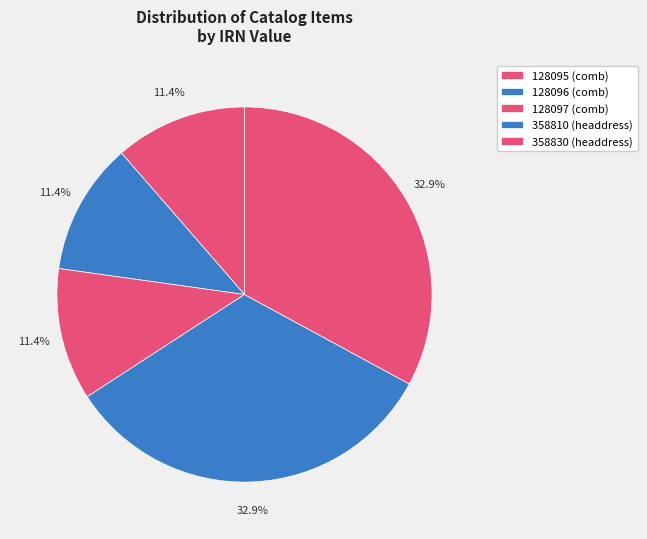

Which has a higher value, 358830 (headdress) or 128095 (comb)?

358830 (headdress)